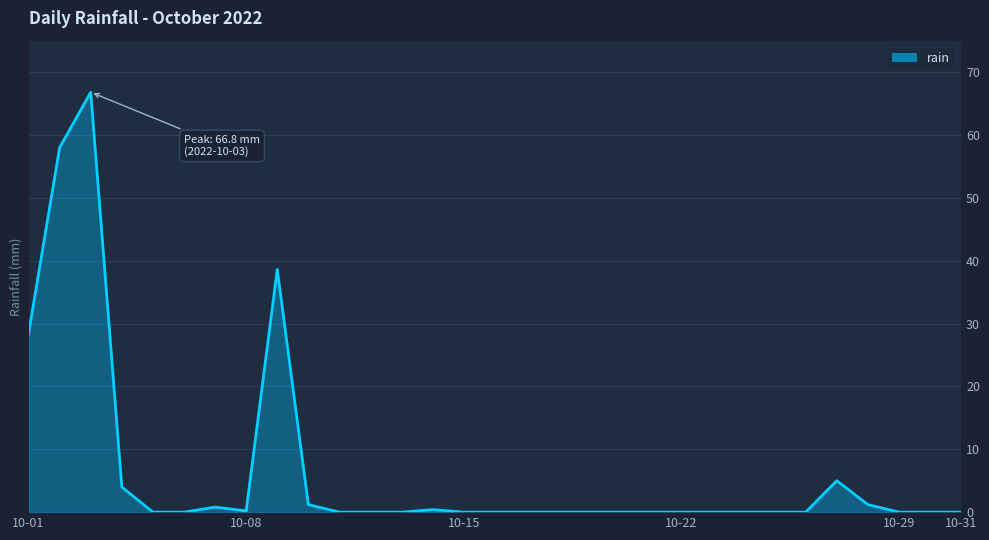

What is the difference between the maximum and minimum values?

66.8